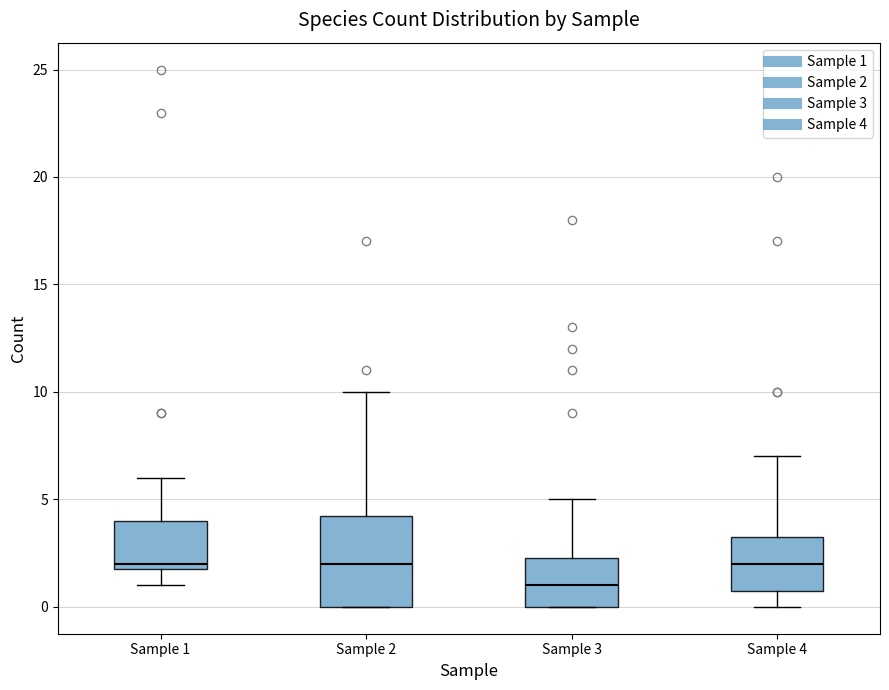

Reading left to right, transcribe this box plot: for each box, give where its median line is, the range the box spans, and where its two whiskers end, as read against the y-axis. The values are not printed on the chart, so give them approximately, as read against the axis.

Sample 1: median 2.0 (just above the box's lower edge), box 2.0 to 4.0, whiskers 1.0 to 6.0
Sample 2: median 2.0, box 0.0 to 4.5, whiskers 0.0 to 10.0
Sample 3: median 1.0, box 0.0 to 2.5, whiskers 0.0 to 5.0
Sample 4: median 2.0, box 1.0 to 3.5, whiskers 0.0 to 7.0